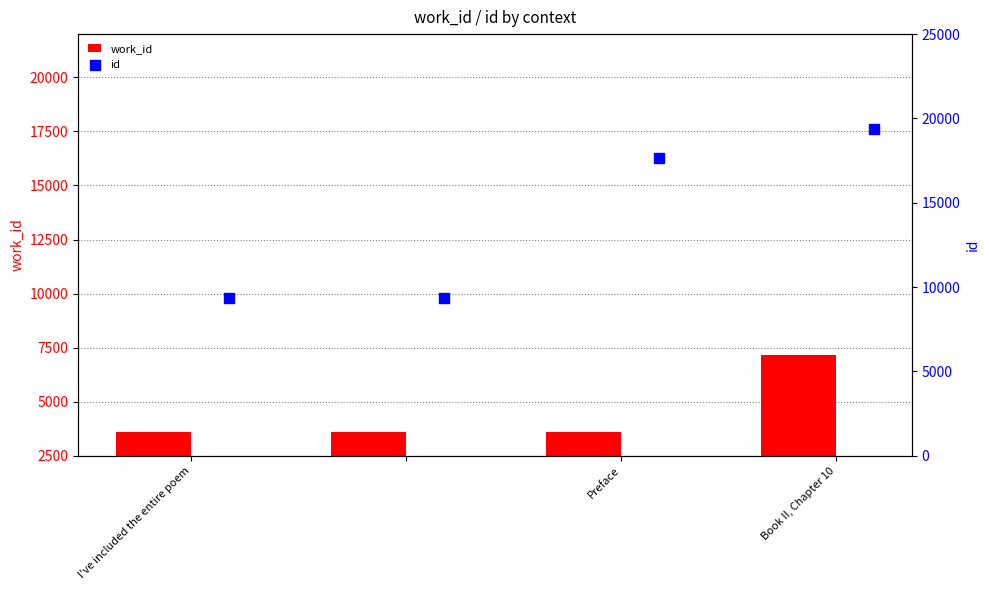

Which series contains the lowest Y value?

work_id